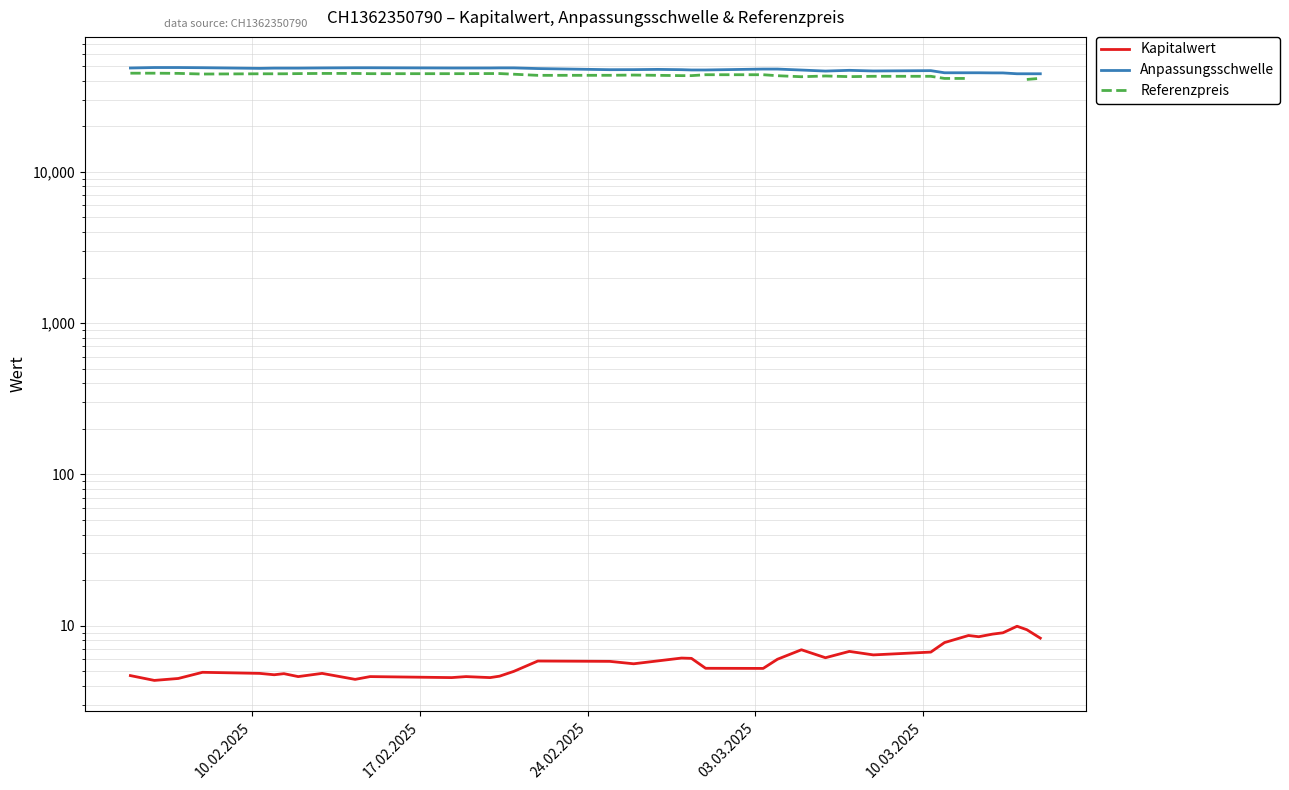

Which label corresponds to the largest value in the chart?

17.02.2025